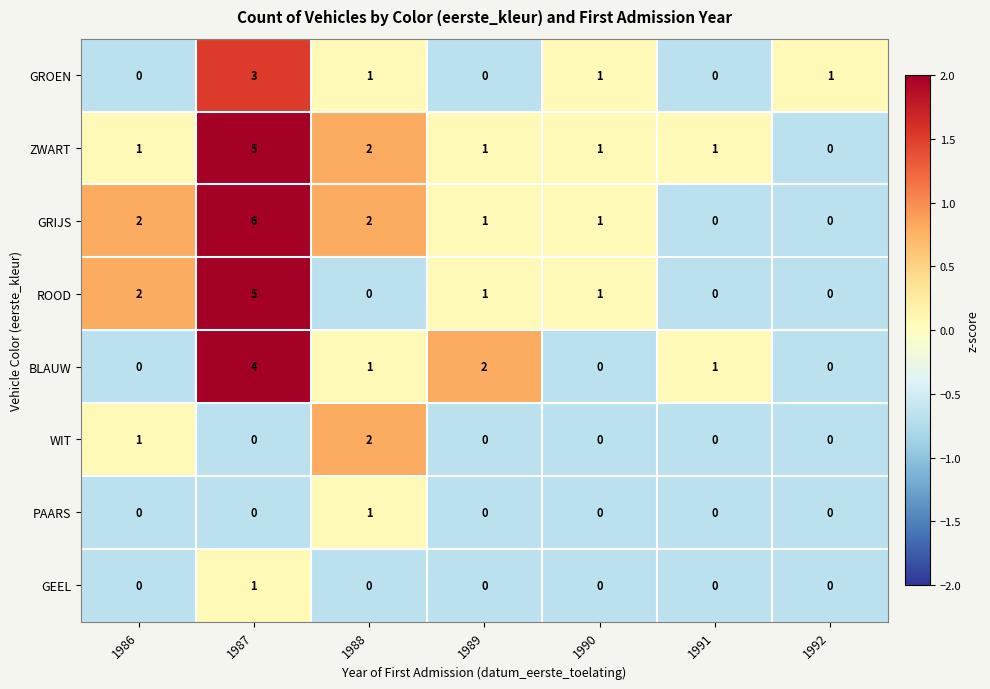

The PAARS series shows -1 at 1991. True or false?

False